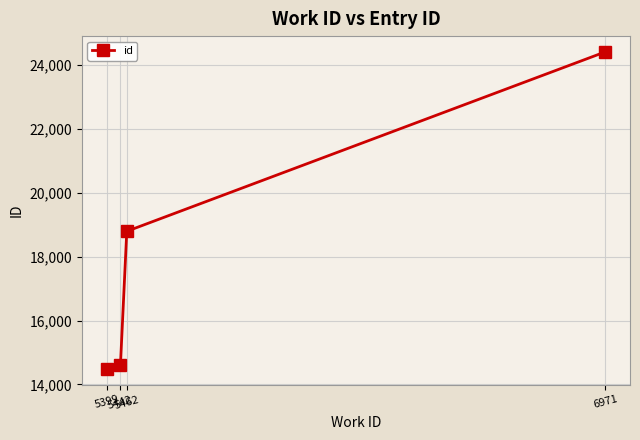

What is the value of the 3rd point from the left?

18792